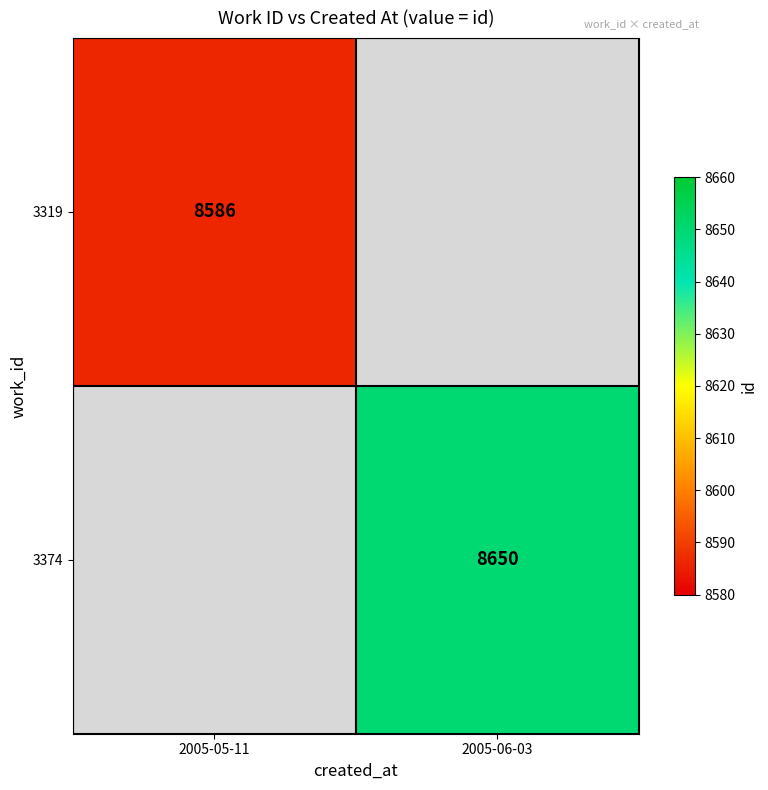

Which label corresponds to the largest value in the chart?

2005-06-03